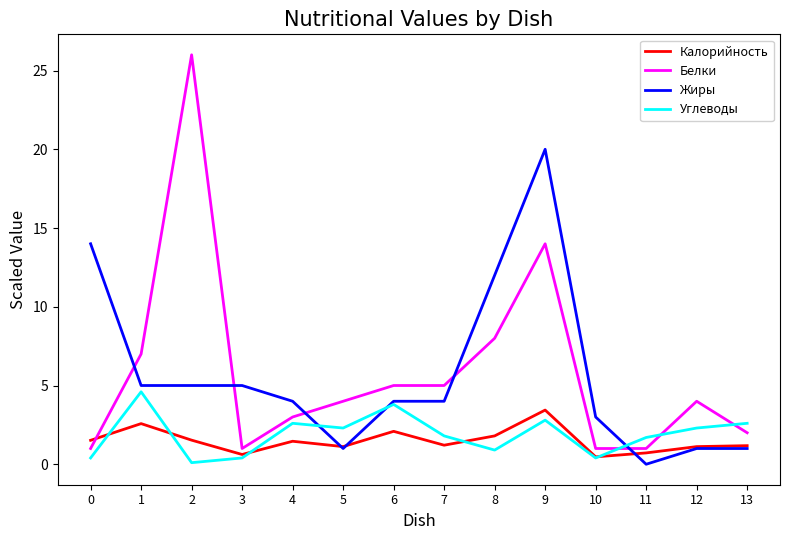

Is it true that Жиры equals 4.0 at 4?

True